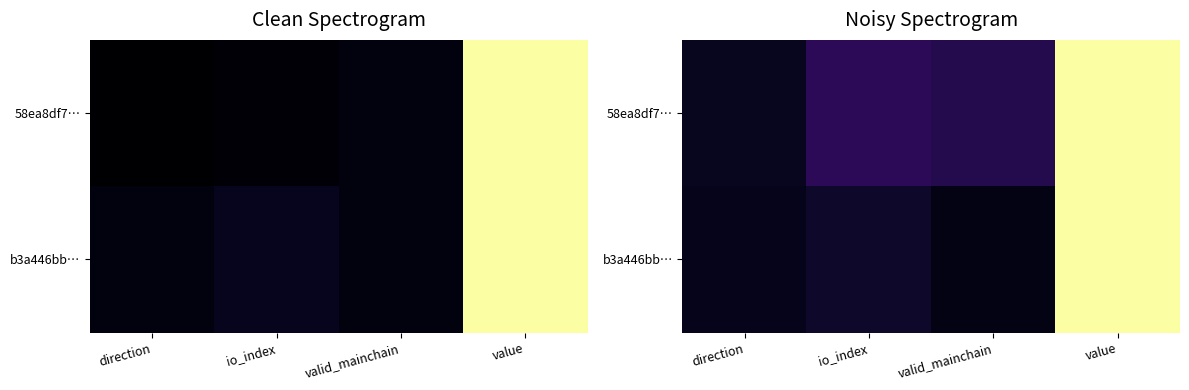

What is the difference between the maximum and minimum values in the 58ea8df7… series?

0.9